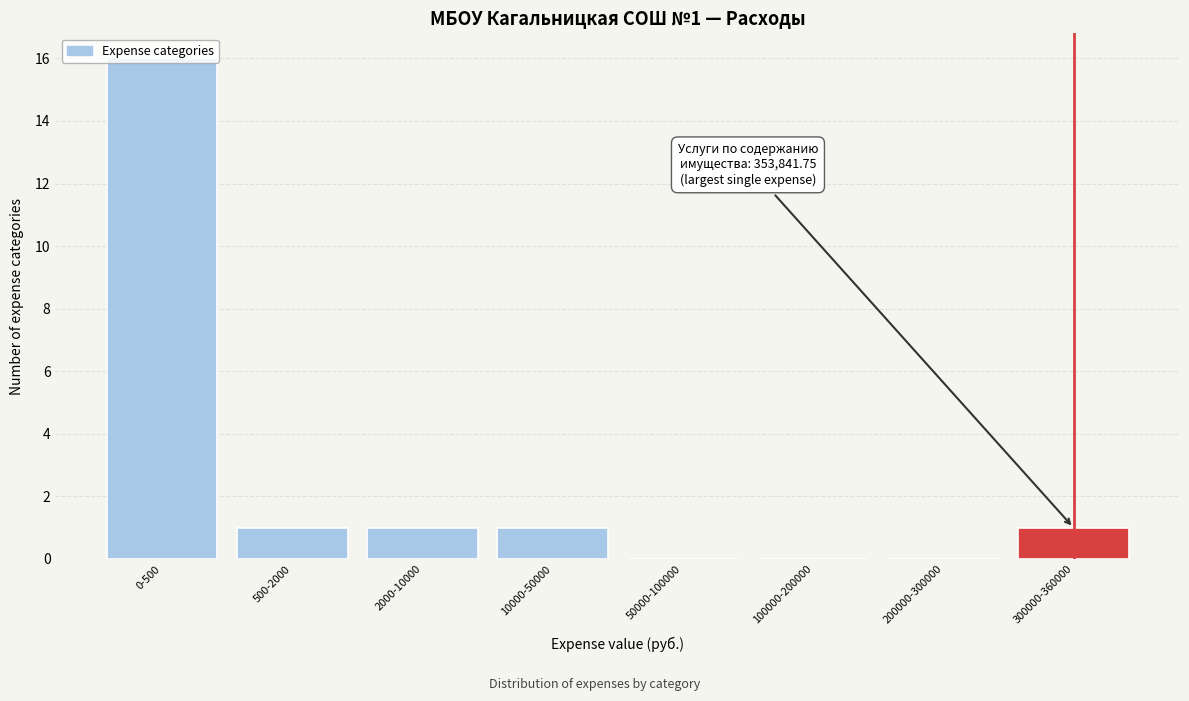

Between 50000-100000 and 0-500, which is larger?

0-500